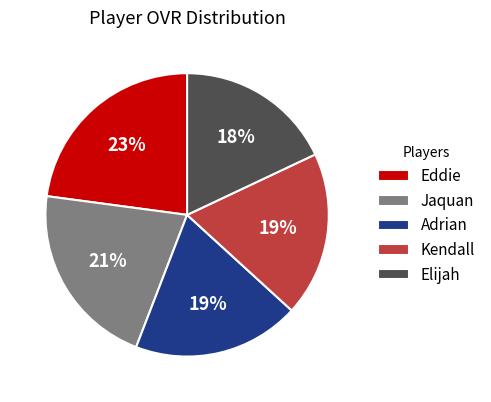

The Kendall slice represents 25% of the pie. True or false?

False